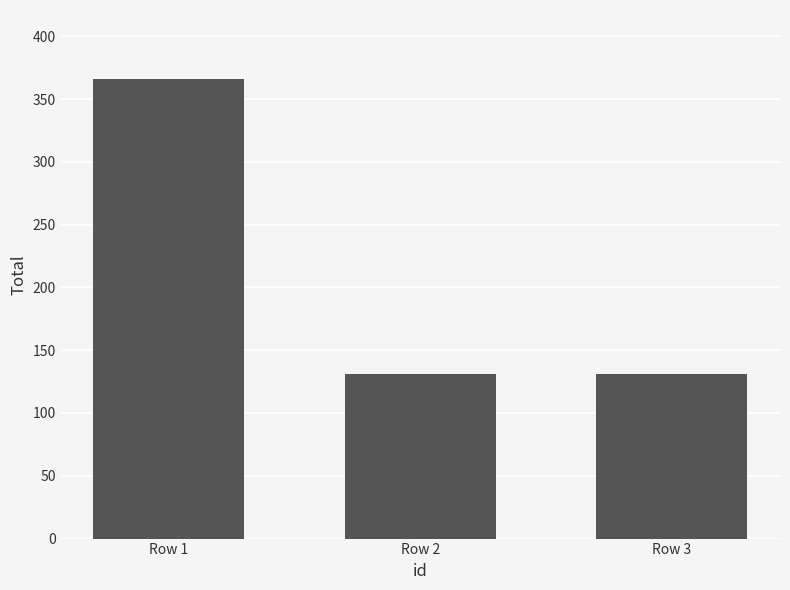

Reading left to right, what are all the values shown in this chart?

Row 1=366	Row 2=131	Row 3=131